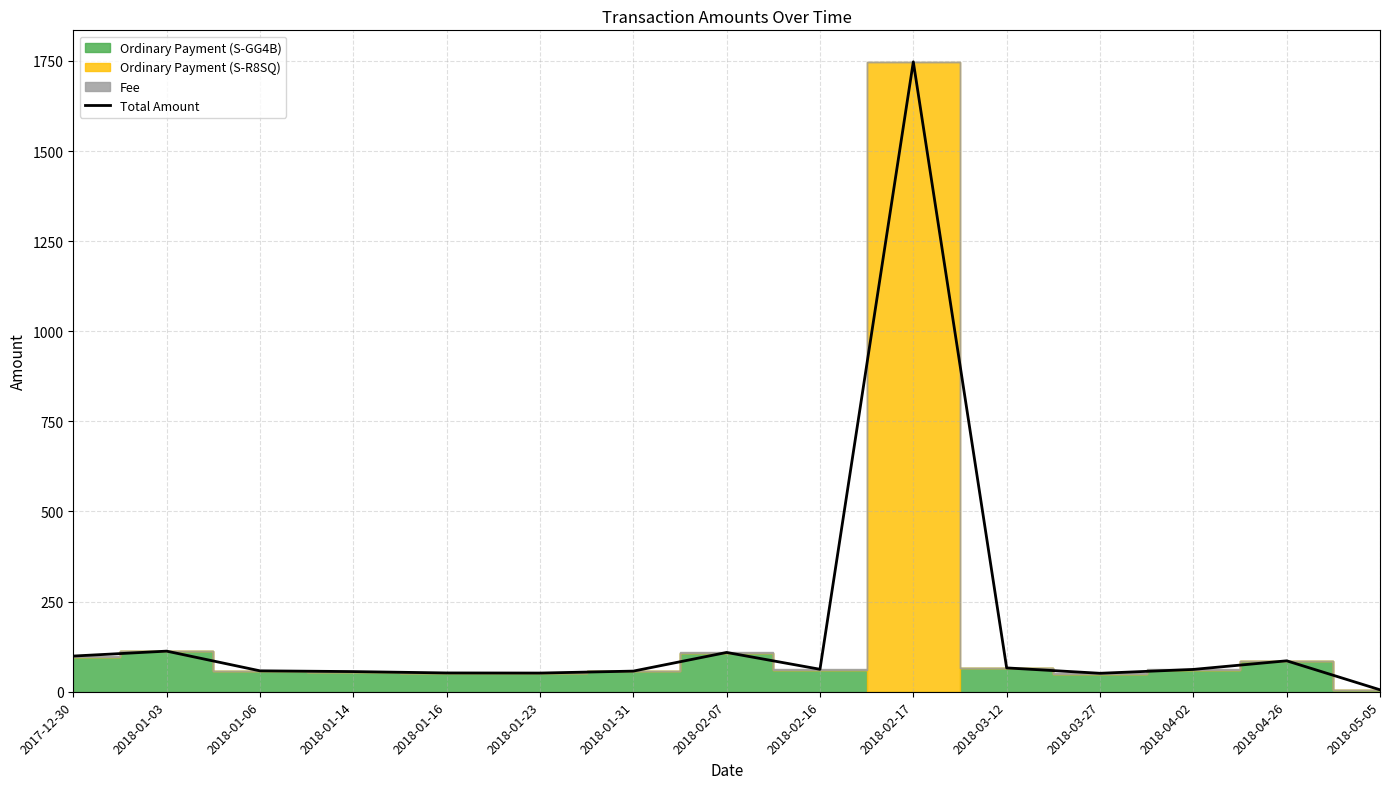

What is the smallest value displayed?

5.4